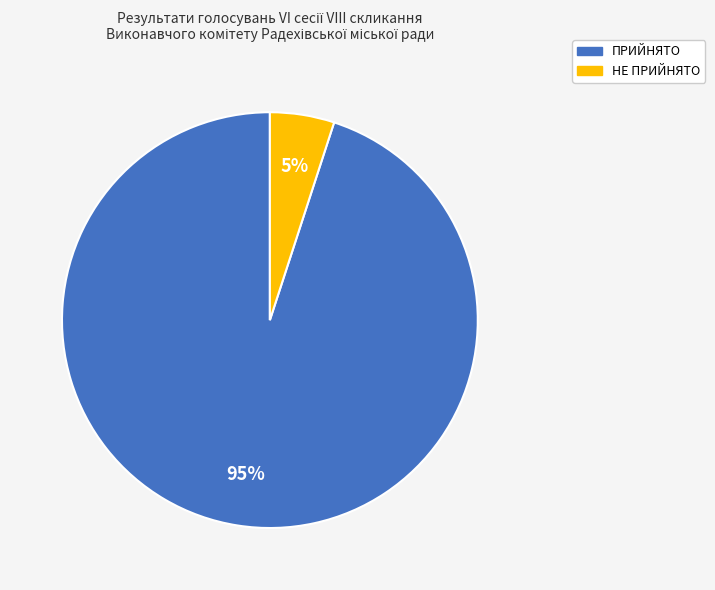

Is it true that ПРИЙНЯТО is 99% of the pie?

False